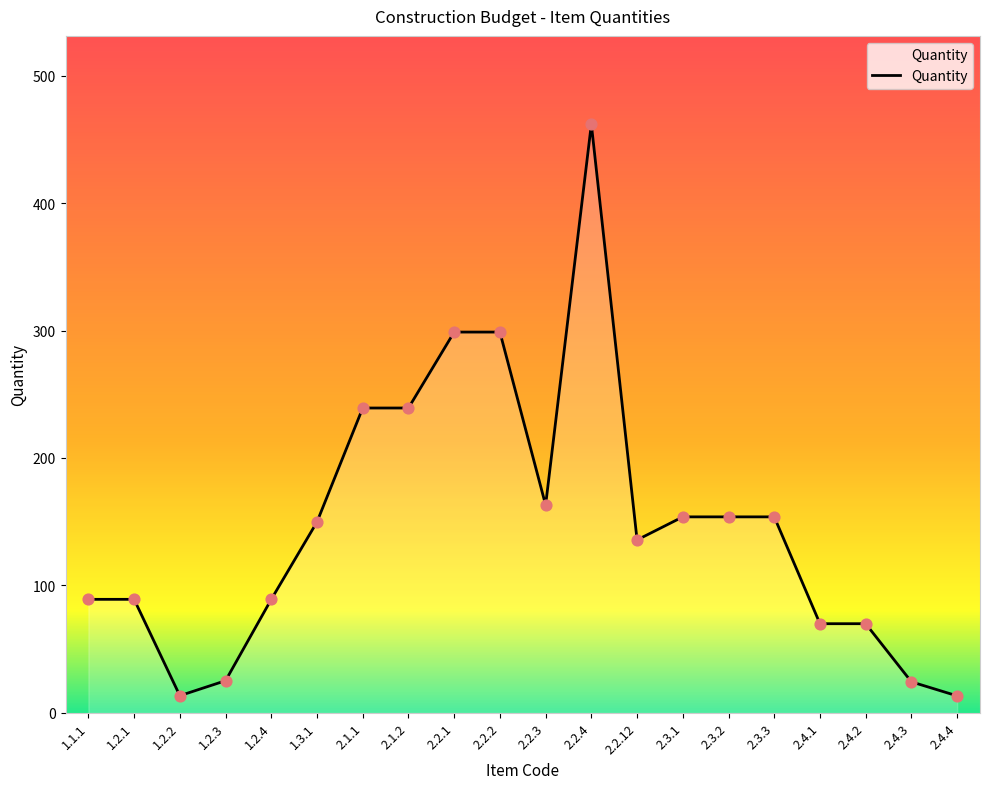

What is the ratio of the value at 2.2.1 to the value at 2.2.2?

1.0